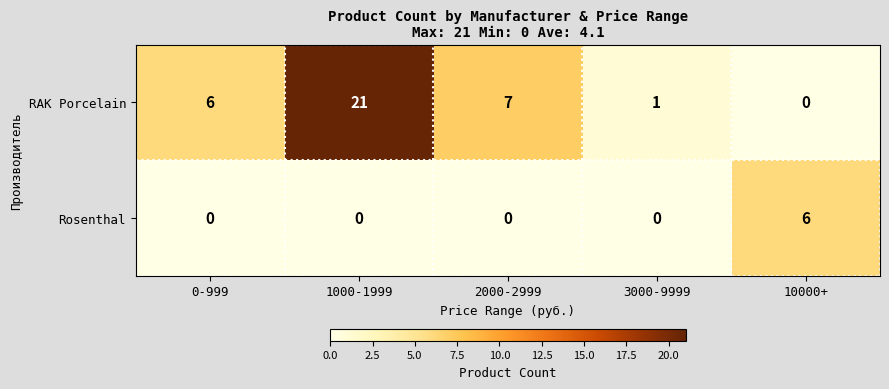

How many series are shown in this chart?

2